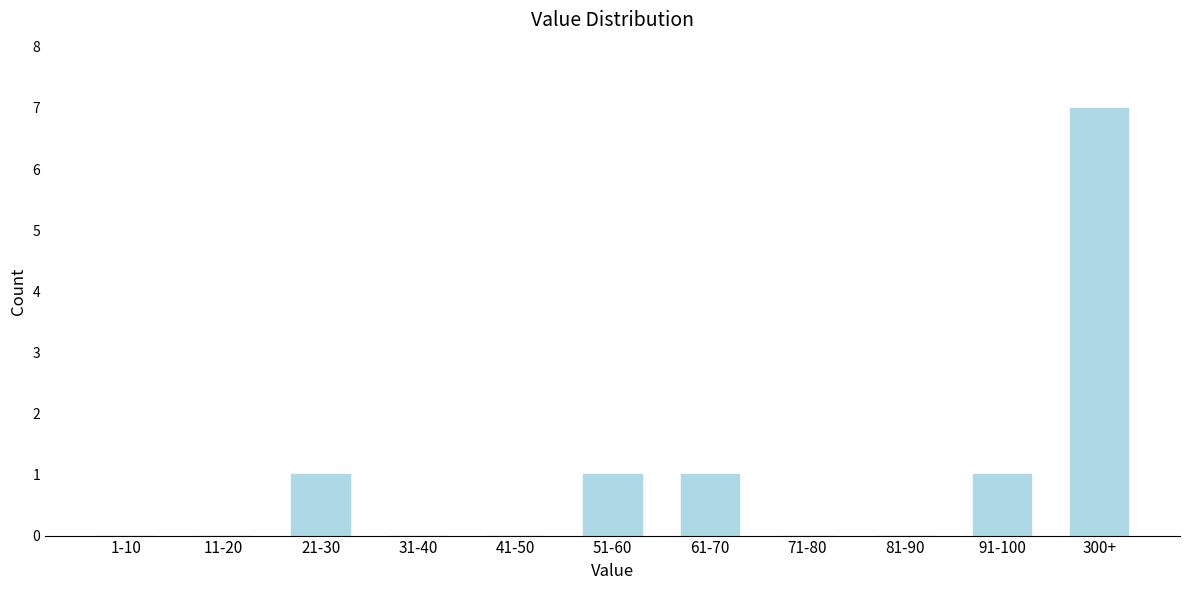

Reading right to left, list all the values displayed in this chart.

300+=7	91-100=1	81-90=0	71-80=0	61-70=1	51-60=1	41-50=0	31-40=0	21-30=1	11-20=0	1-10=0